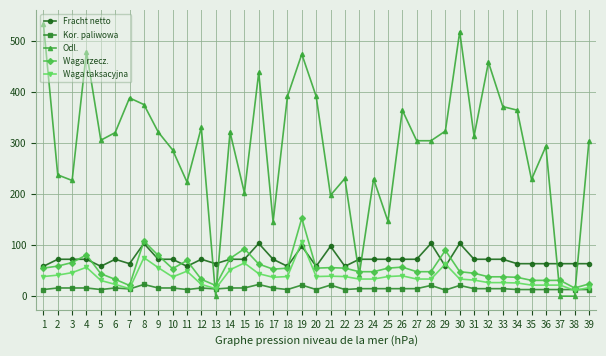

Which series changed the most between 17 and 19?

Odl.